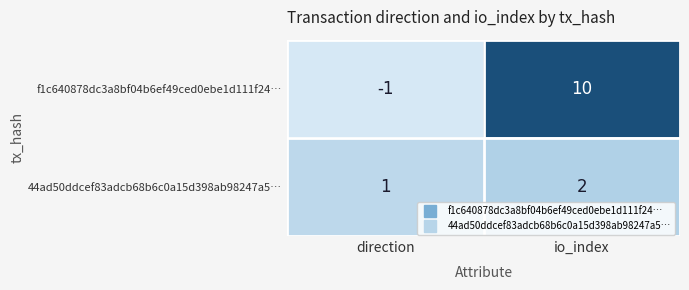

What is the maximum value shown in the chart?

10